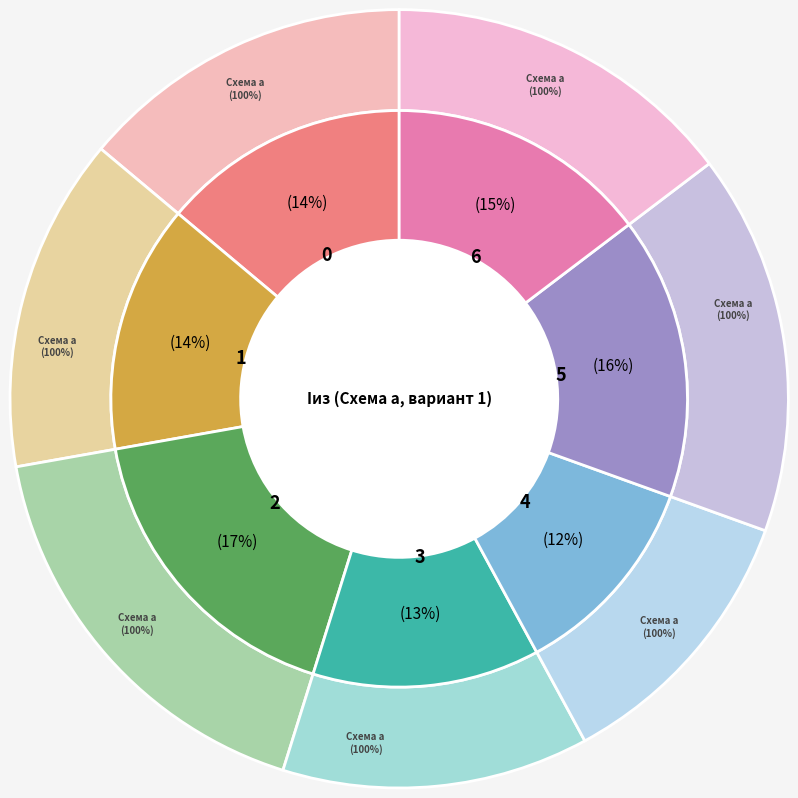

Is there a majority slice in this chart?

No